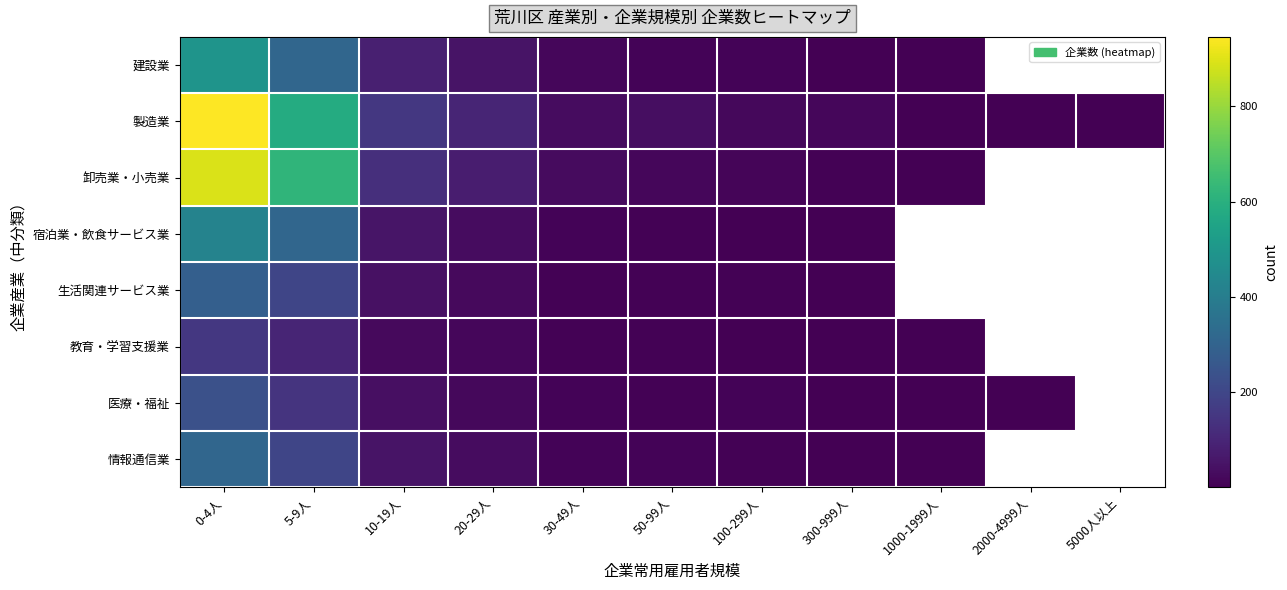

Read the 宿泊業・飲食サービス業 value at 100-299人.

4.0